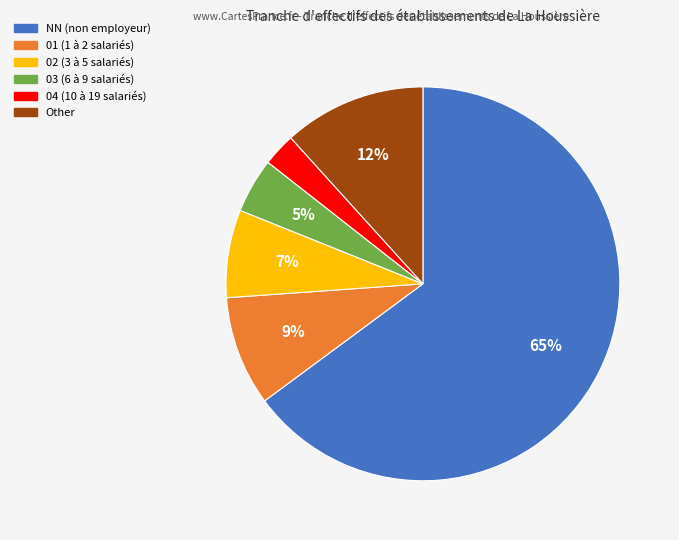

Rank the categories by value from highest to lowest.

NN, Other, 01, 02, 03, 04